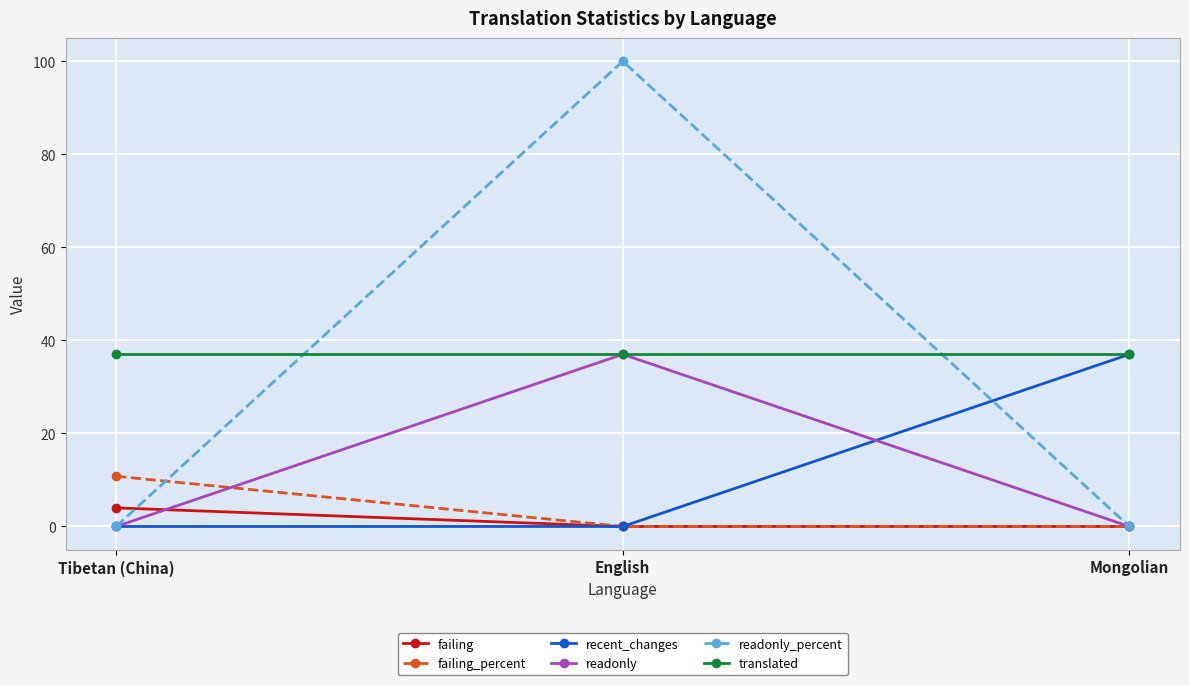

What is the sum of all readonly_percent values?

100.0